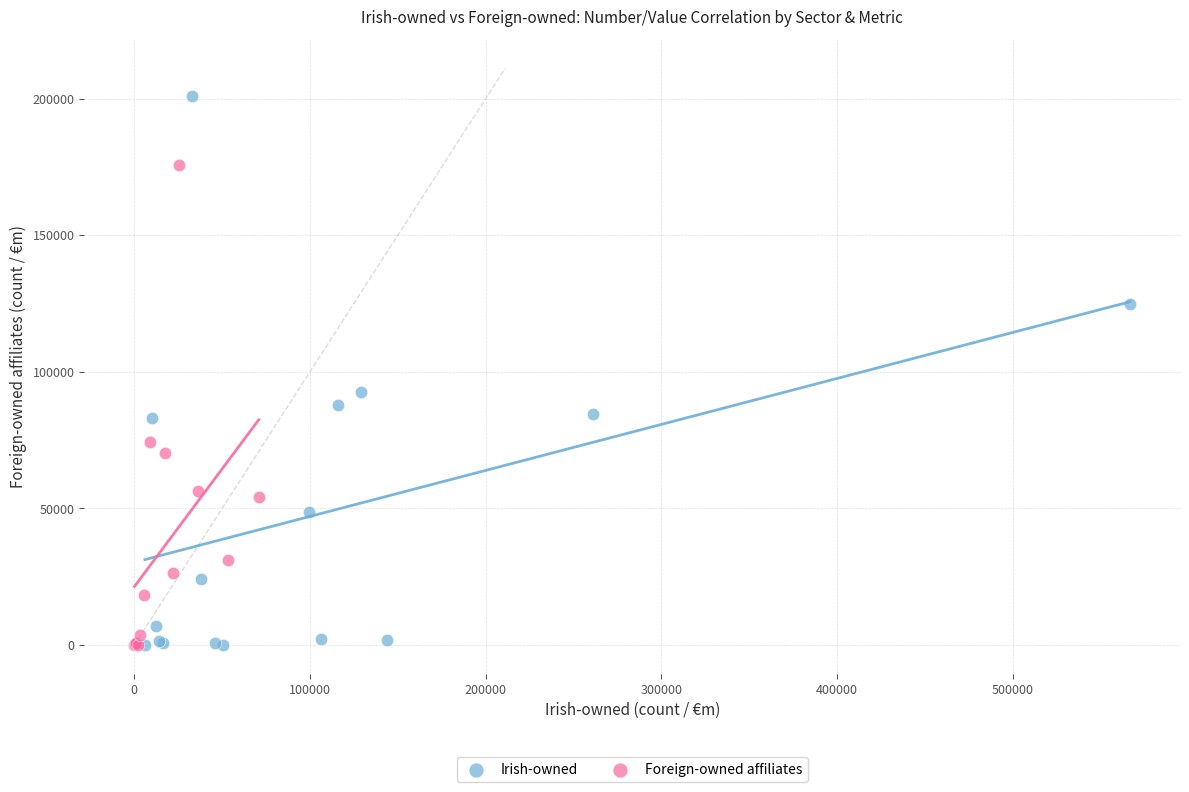

Which series reaches the maximum Y coordinate?

Irish-owned